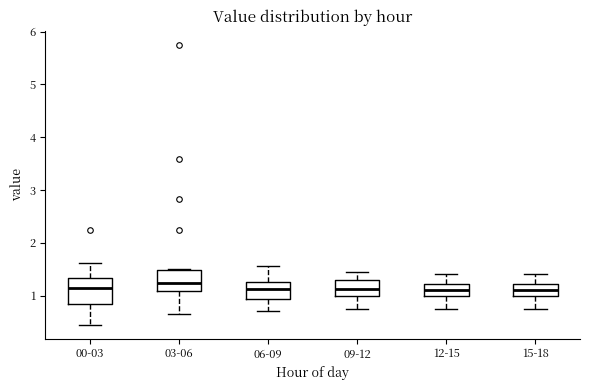

Reading left to right, read every box against the y-axis: the position of its median line, the range the box covers, and the ends of its whiskers. The values are not printed on the chart, so give them approximately, as read against the axis.

00-03: median 1.1, box 0.8 to 1.3, whiskers 0.5 to 1.6
03-06: median 1.2, box 1.1 to 1.5, whiskers 0.7 to 1.5
06-09: median 1.1, box 0.9 to 1.3, whiskers 0.7 to 1.6
09-12: median 1.1, box 1.0 to 1.3, whiskers 0.8 to 1.5
12-15: median 1.1, box 1.0 to 1.2, whiskers 0.8 to 1.4
15-18: median 1.1, box 1.0 to 1.2, whiskers 0.8 to 1.4